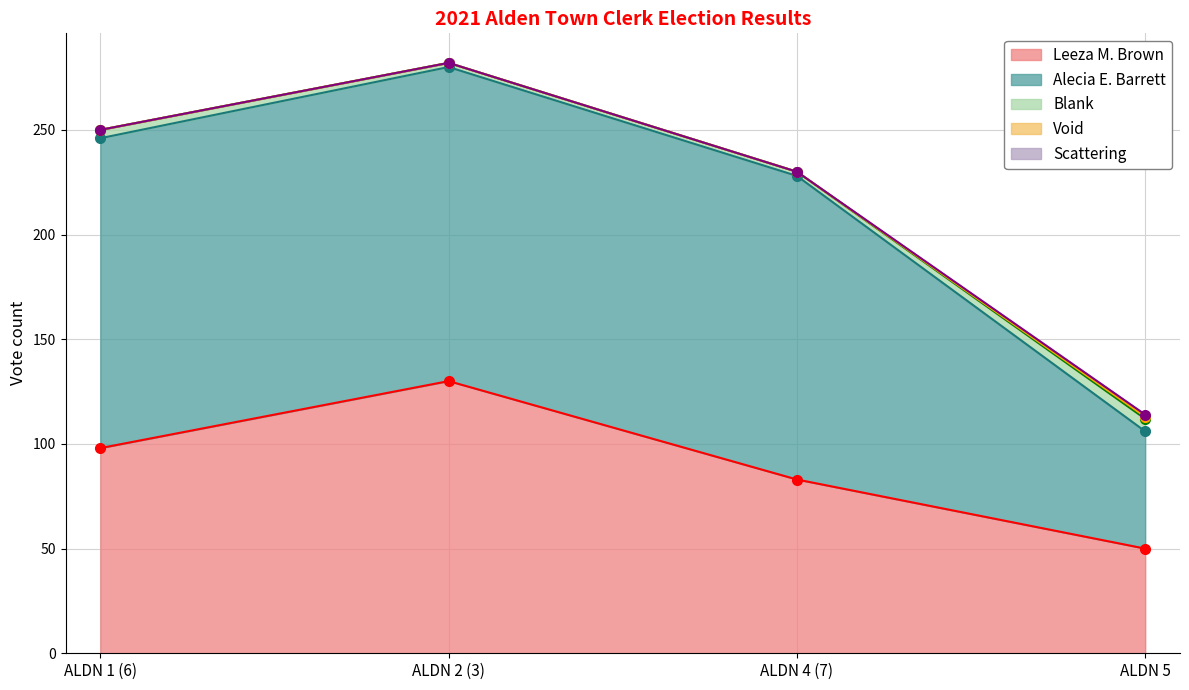

What position from the right is ALDN 5?

1